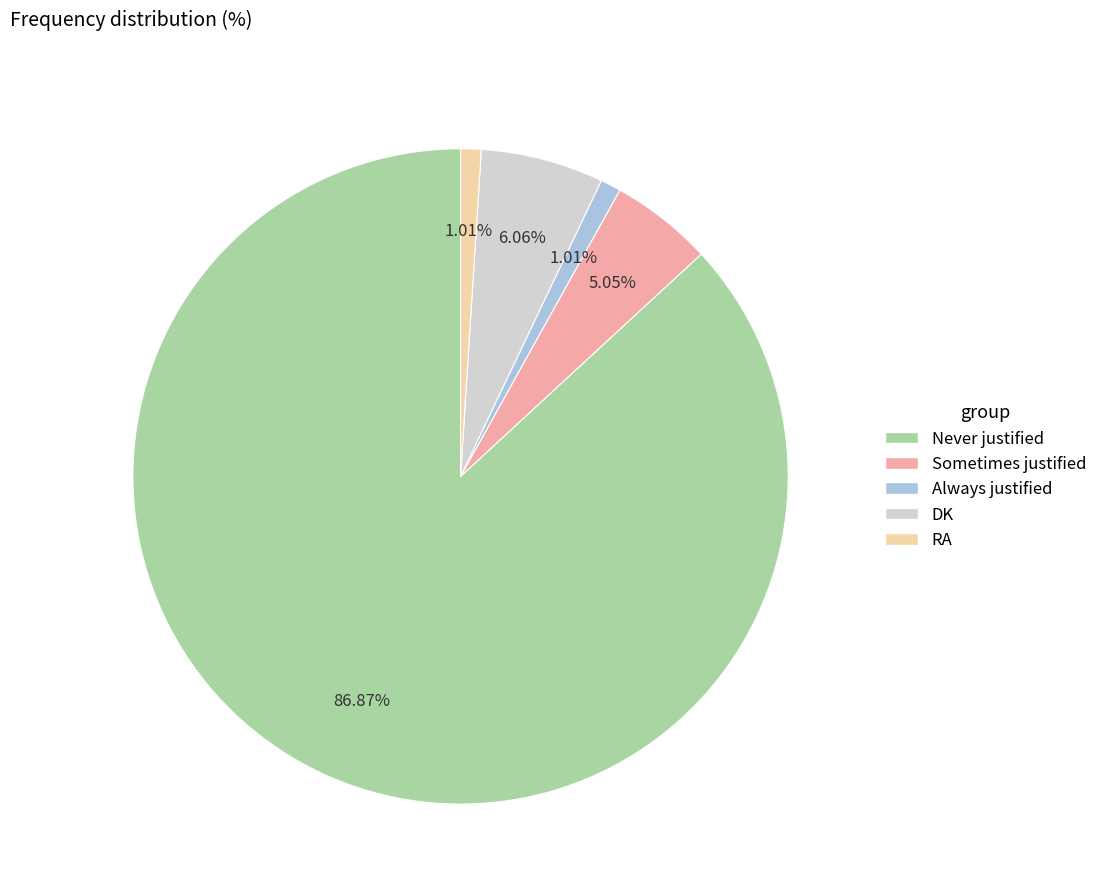

True or false: Never justified accounts for 99% of the total.

False